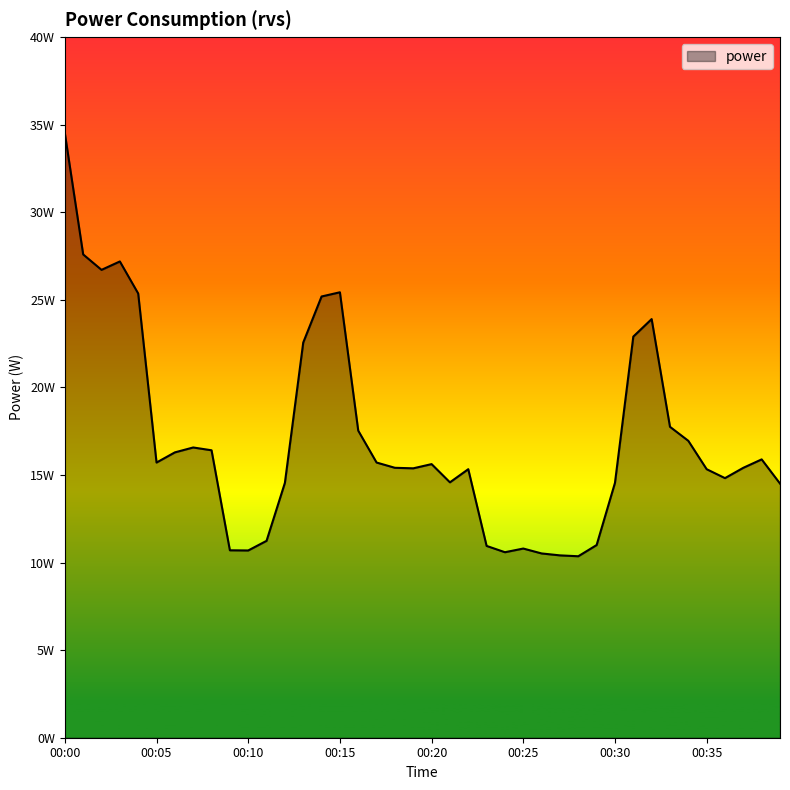

What is the difference between the maximum and minimum values?

24.1